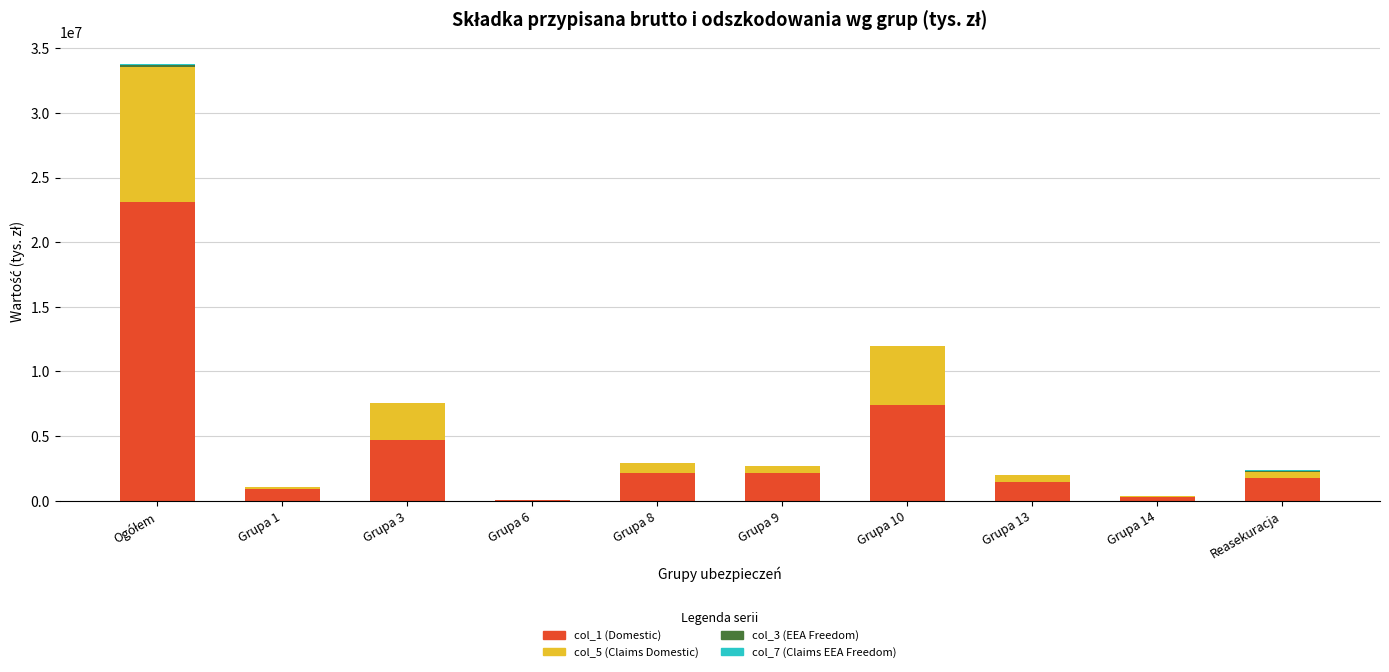

Are the bars horizontal?

No